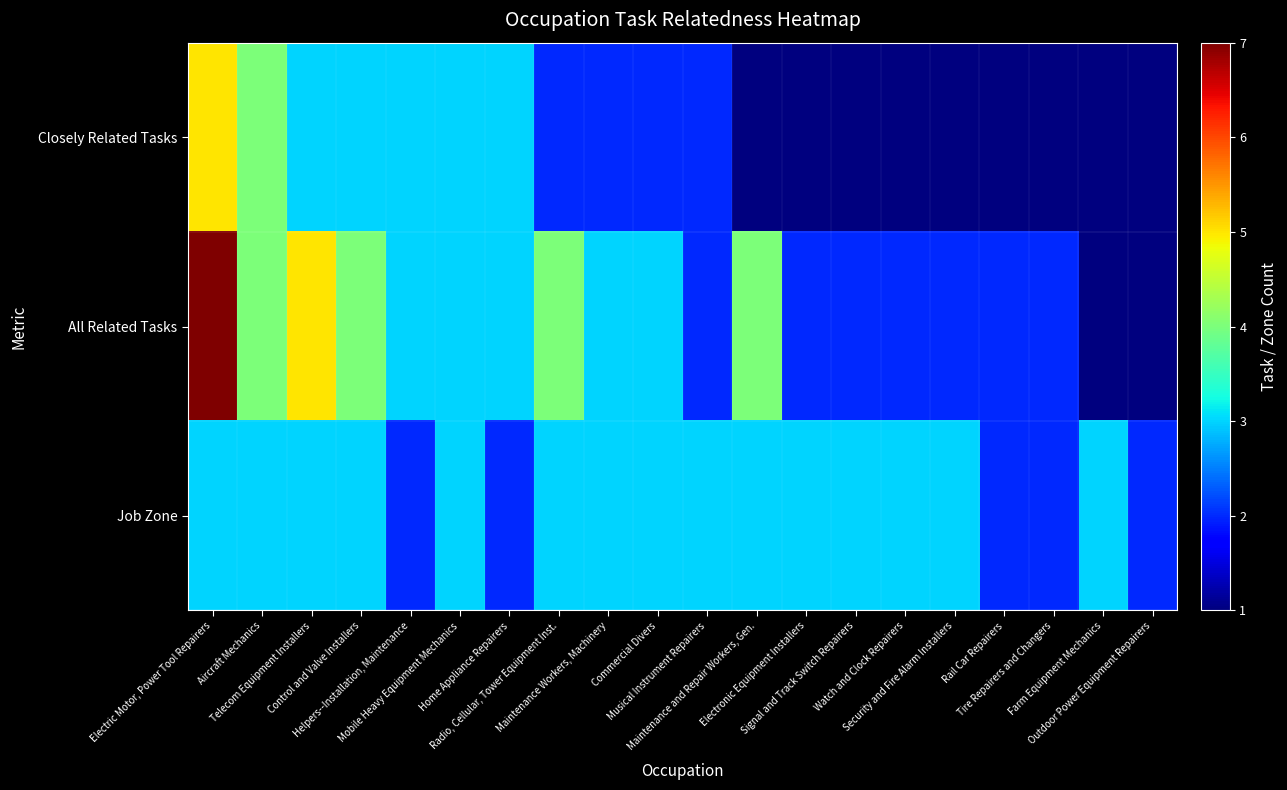

How many categories are shown in the chart?

20